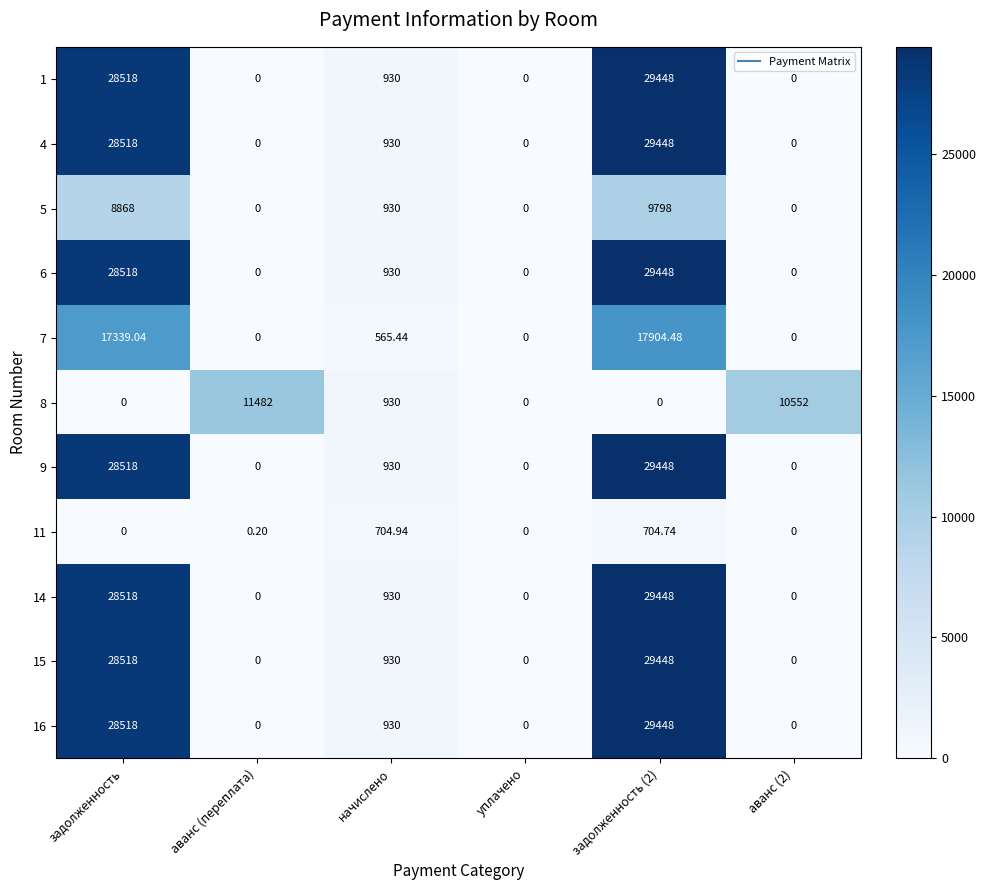

Is the value of 11 at задолженность (2) greater than the value of 14 at задолженность (2)?

No